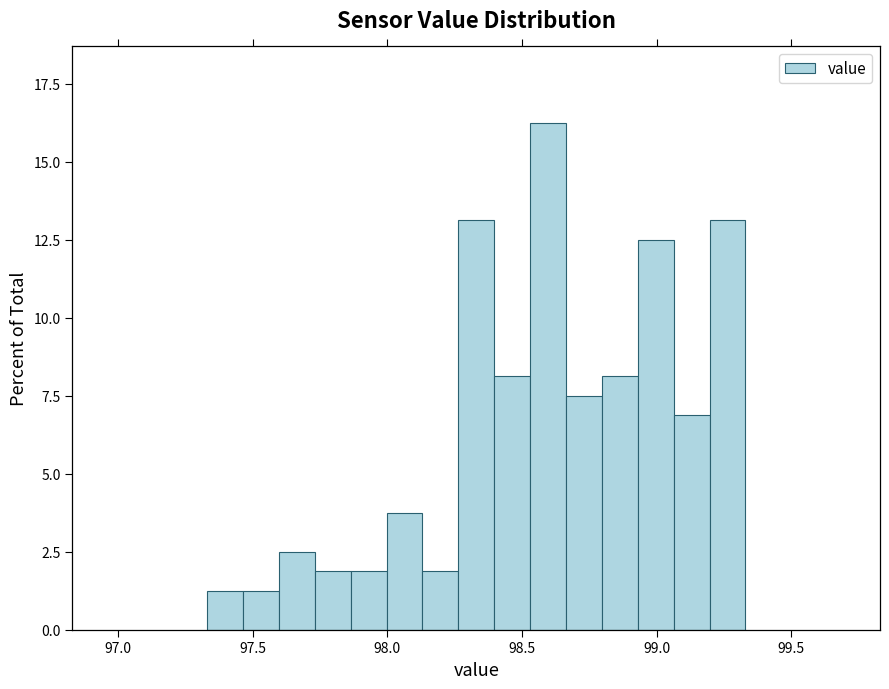

Around what value on the x-axis is the tallest bar? Give the approximate position of its centre, as read against the axis.

98.60